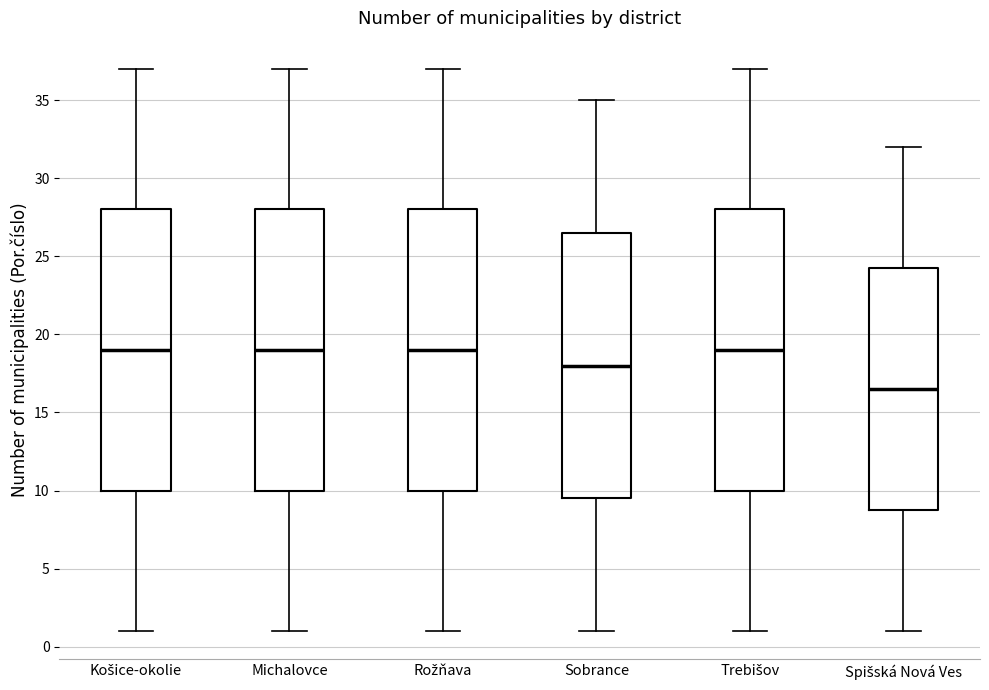

Reading left to right, transcribe this box plot: for each box, give where its median line is, the range the box spans, and where its two whiskers end, as read against the y-axis. The values are not printed on the chart, so give them approximately, as read against the axis.

Košice-okolie: median 19.0, box 10.0 to 28.0, whiskers 1.0 to 37.0
Michalovce: median 19.0, box 10.0 to 28.0, whiskers 1.0 to 37.0
Rožňava: median 19.0, box 10.0 to 28.0, whiskers 1.0 to 37.0
Sobrance: median 18.0, box 9.5 to 26.5, whiskers 1.0 to 35.0
Trebišov: median 19.0, box 10.0 to 28.0, whiskers 1.0 to 37.0
Spišská Nová Ves: median 16.5, box 9.0 to 24.5, whiskers 1.0 to 32.0